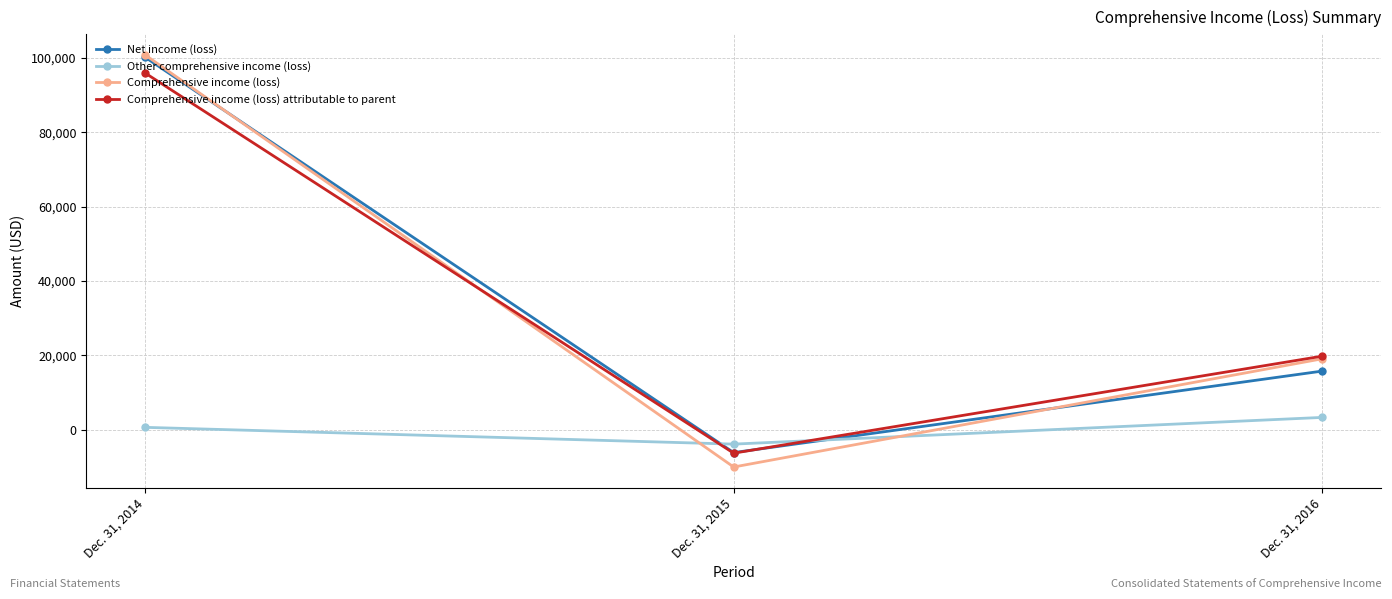

What is the difference between the highest and lowest values at Dec. 31, 2015?

6157